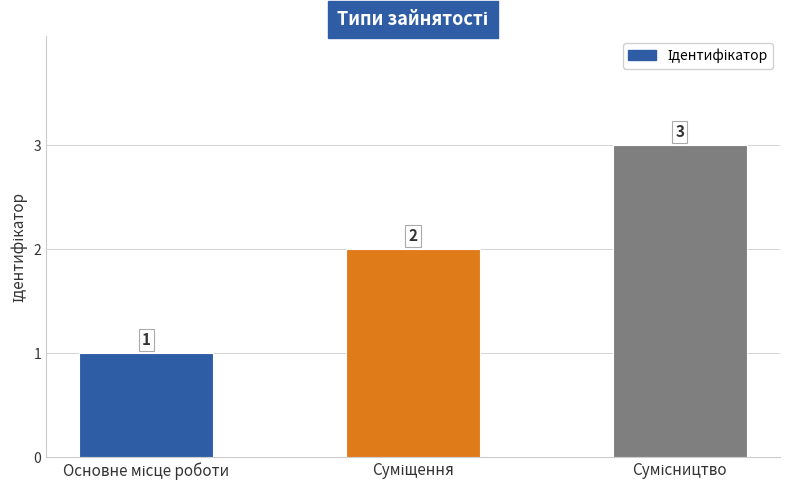

What is the minimum value shown in the chart?

1